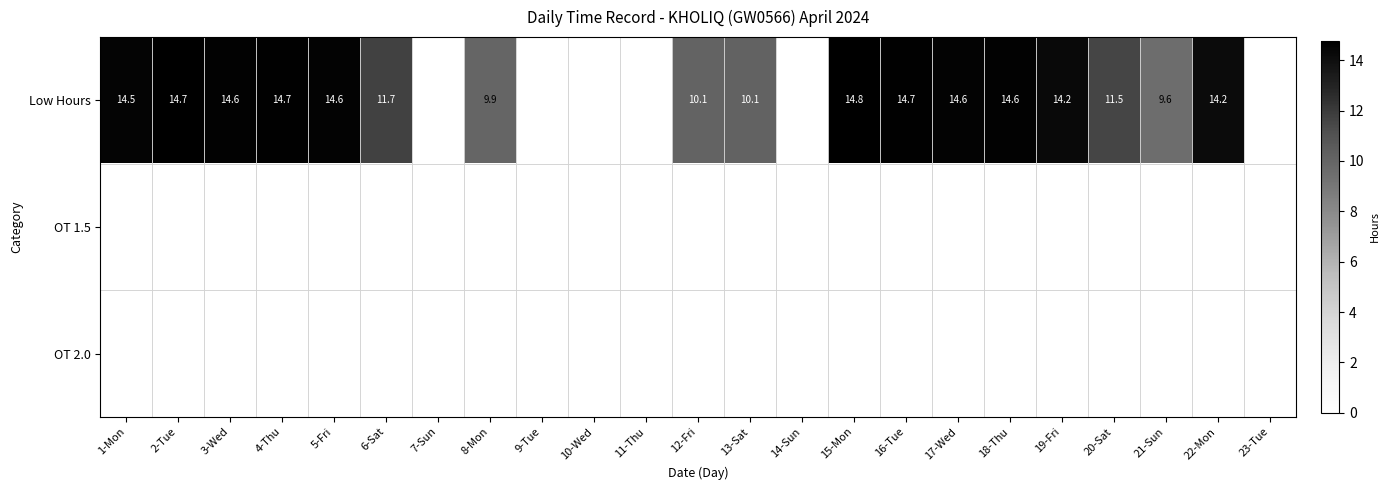

How many series are shown in this chart?

3